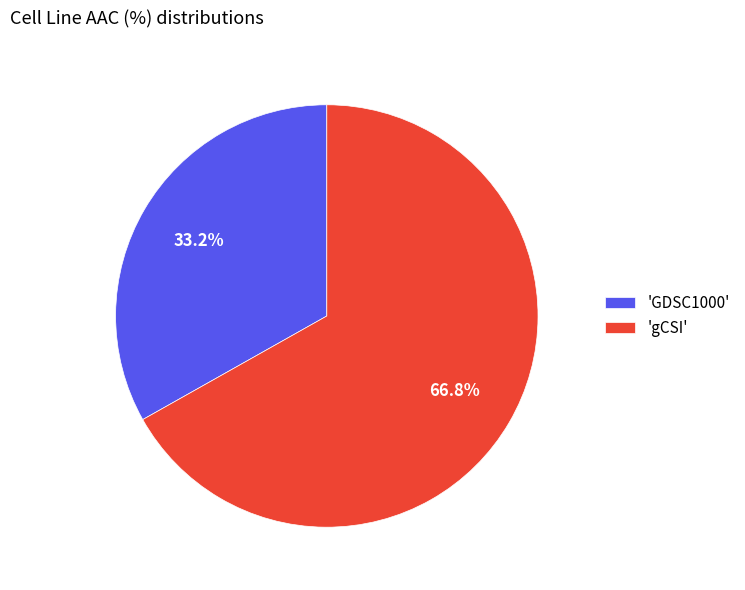

Combined, what portion of the pie is 'gCSI' and 'GDSC1000'?

100.0%